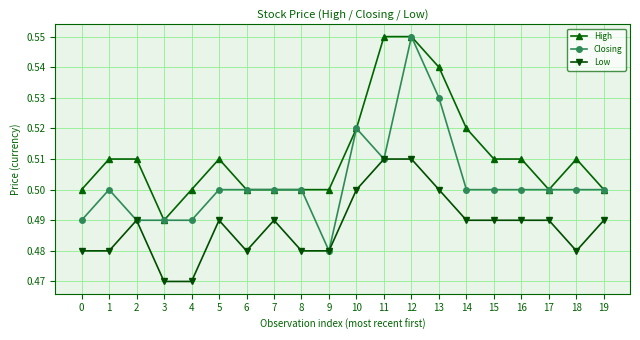

Which series has the largest range (max minus min)?

Closing